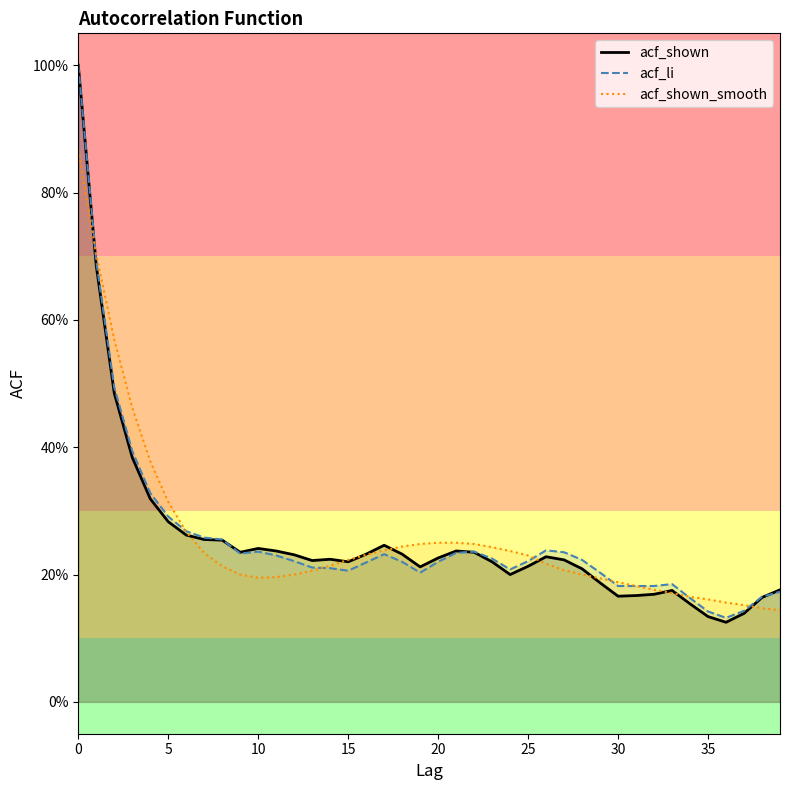

The value of acf_li at 4 is 0.3. True or false?

True